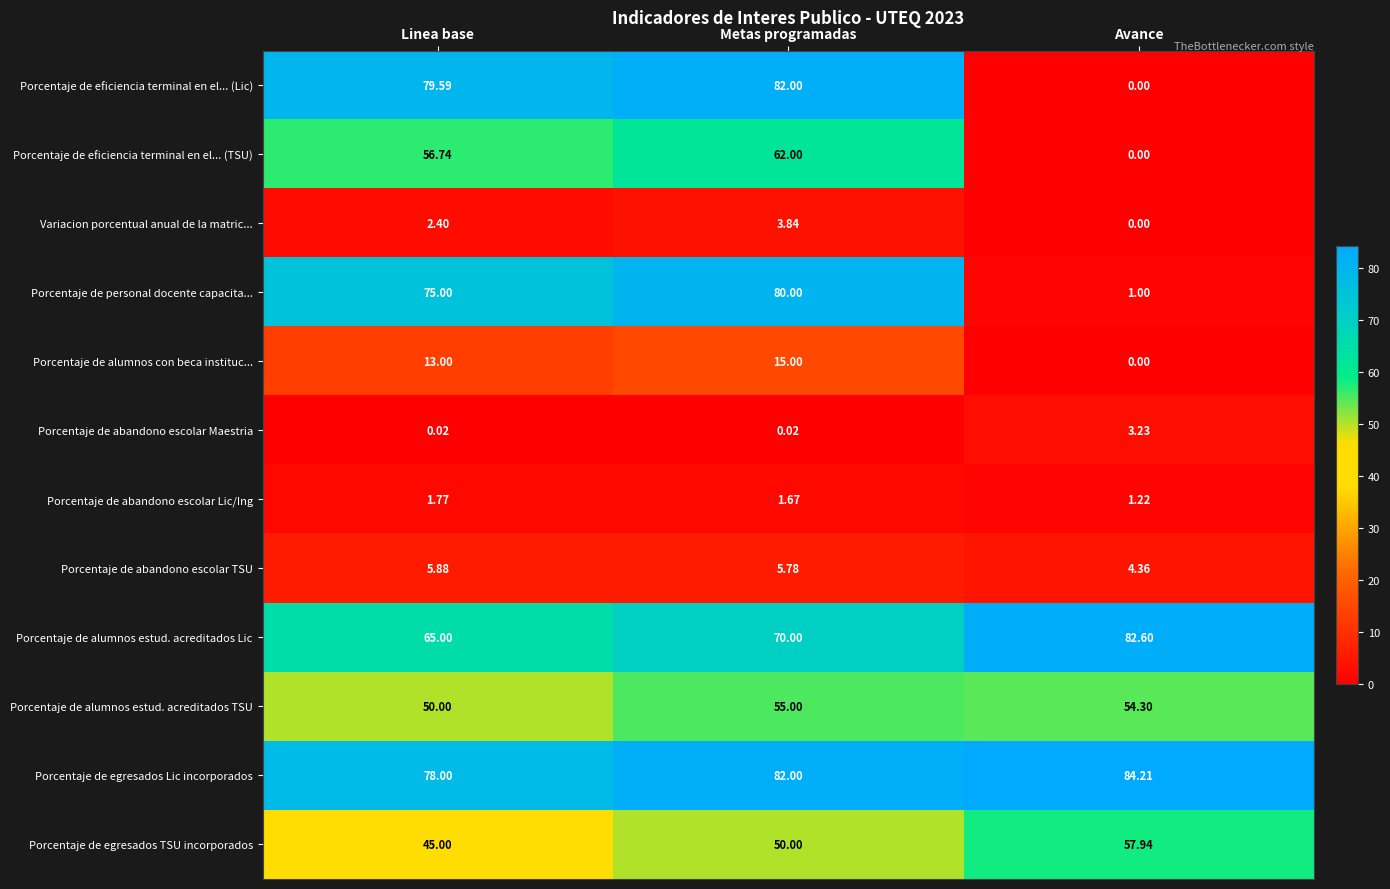

List the series in order of their peak value, lowest first.

Porcentaje de abandono escolar Lic/Ing, Porcentaje de abandono escolar Maestria, Variacion porcentual anual de la matric..., Porcentaje de abandono escolar TSU, Porcentaje de alumnos con beca instituc..., Porcentaje de alumnos estud. acreditados TSU, Porcentaje de egresados TSU incorporados, Porcentaje de eficiencia terminal en el... (TSU), Porcentaje de personal docente capacita..., Porcentaje de eficiencia terminal en el... (Lic), Porcentaje de alumnos estud. acreditados Lic, Porcentaje de egresados Lic incorporados